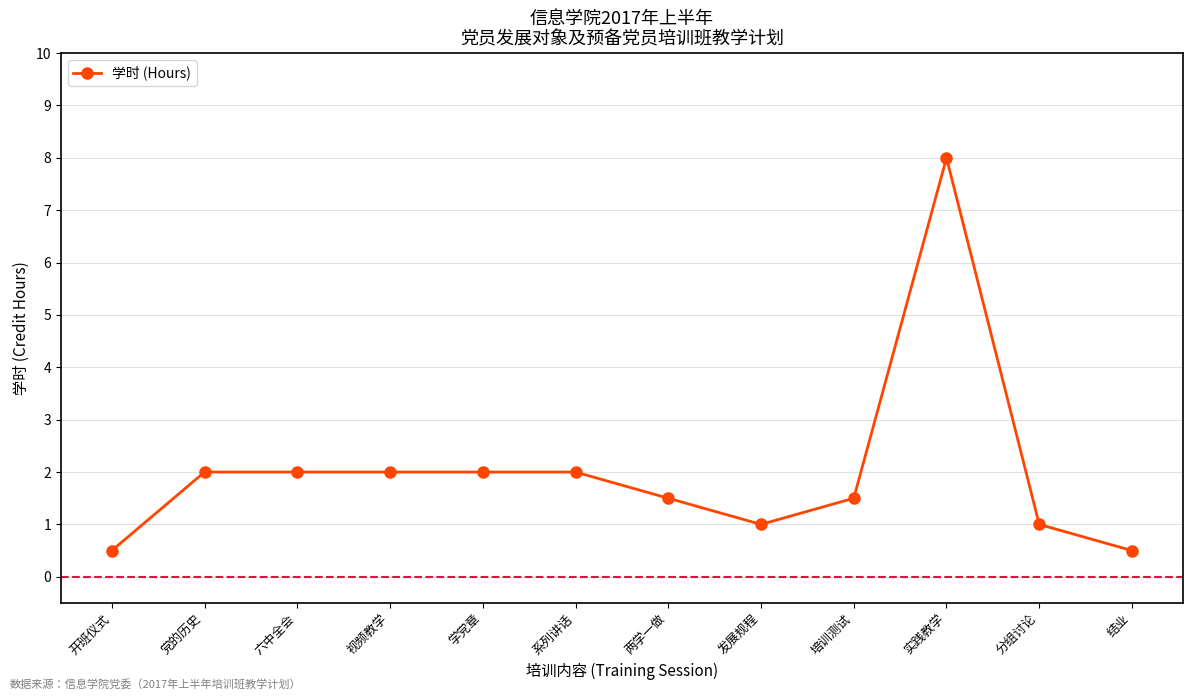

What is the approximate value at 结业?

0.5